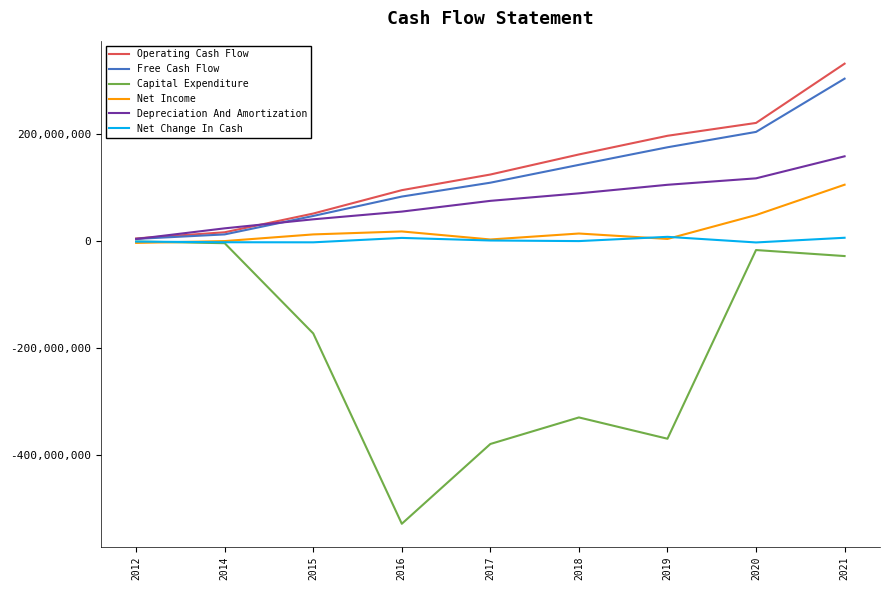

What is the difference between the highest and lowest values at 2016?

623134000